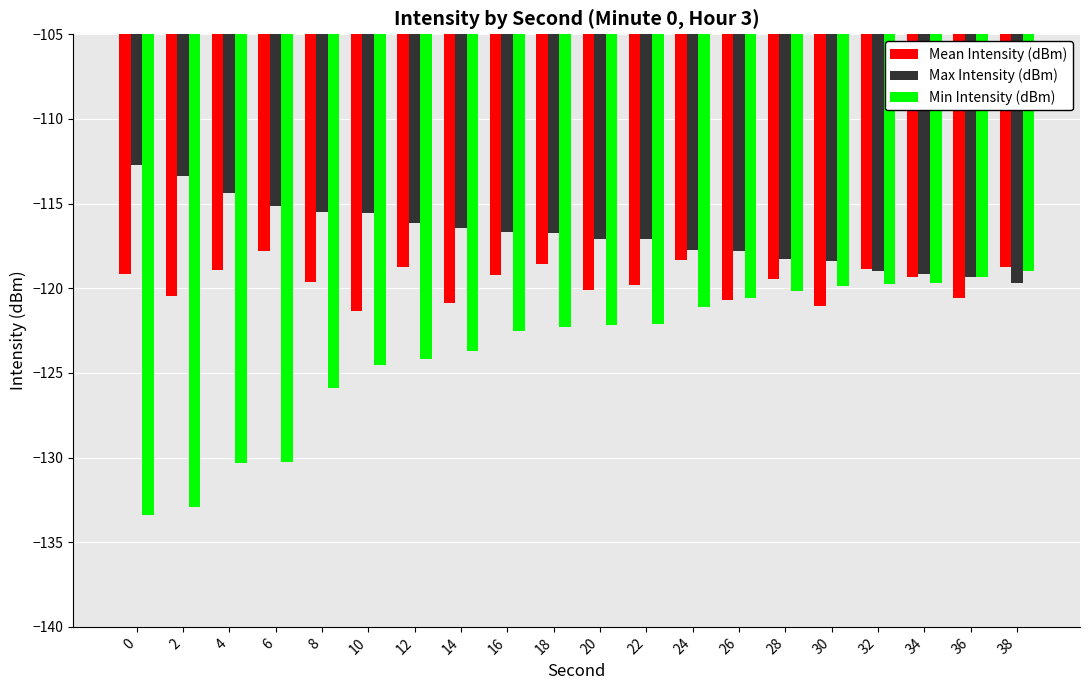

What is the average value of the Min Intensity (dBm) series?

-123.7